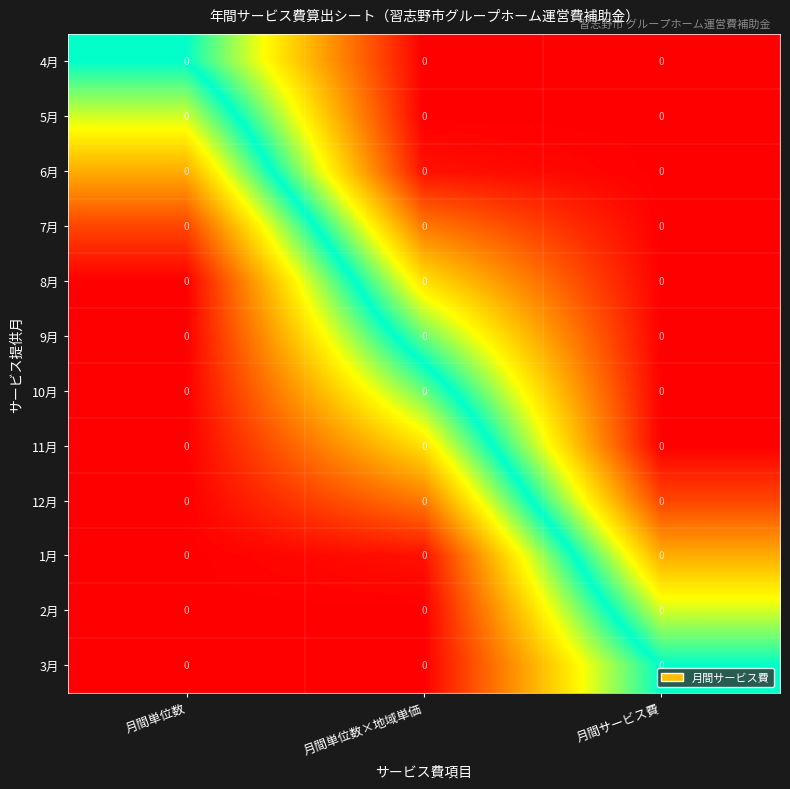

Reading left to right, what are all the values shown in this chart?

4月: 月間単位数=0.0	月間単位数×地域単価=0.0	月間サービス費=0.0
5月: 月間単位数=0.0	月間単位数×地域単価=0.0	月間サービス費=0.0
6月: 月間単位数=0.0	月間単位数×地域単価=0.0	月間サービス費=0.0
7月: 月間単位数=0.0	月間単位数×地域単価=0.0	月間サービス費=0.0
8月: 月間単位数=0.0	月間単位数×地域単価=0.0	月間サービス費=0.0
9月: 月間単位数=0.0	月間単位数×地域単価=0.0	月間サービス費=0.0
10月: 月間単位数=0.0	月間単位数×地域単価=0.0	月間サービス費=0.0
11月: 月間単位数=0.0	月間単位数×地域単価=0.0	月間サービス費=0.0
12月: 月間単位数=0.0	月間単位数×地域単価=0.0	月間サービス費=0.0
1月: 月間単位数=0.0	月間単位数×地域単価=0.0	月間サービス費=0.0
2月: 月間単位数=0.0	月間単位数×地域単価=0.0	月間サービス費=0.0
3月: 月間単位数=0.0	月間単位数×地域単価=0.0	月間サービス費=0.0